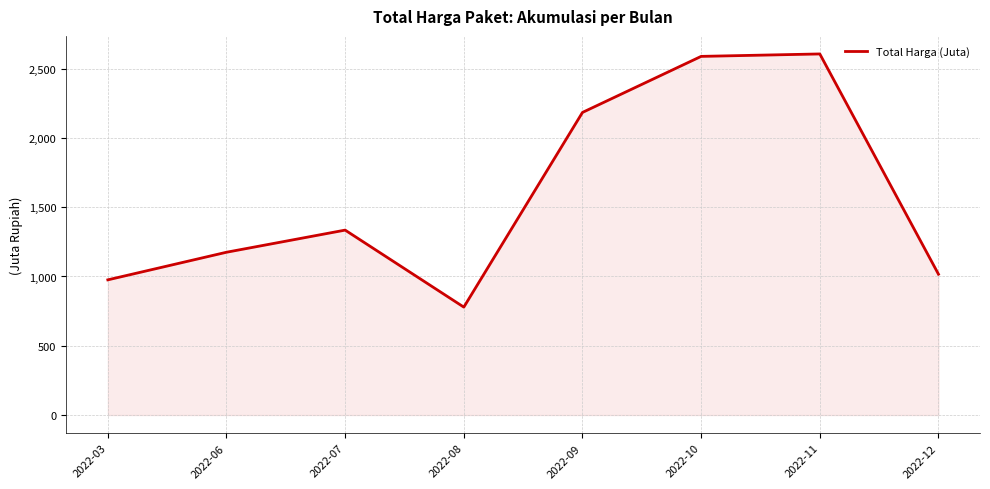

What is the sum of the values at 2022-08 and 2022-03?

1754.9